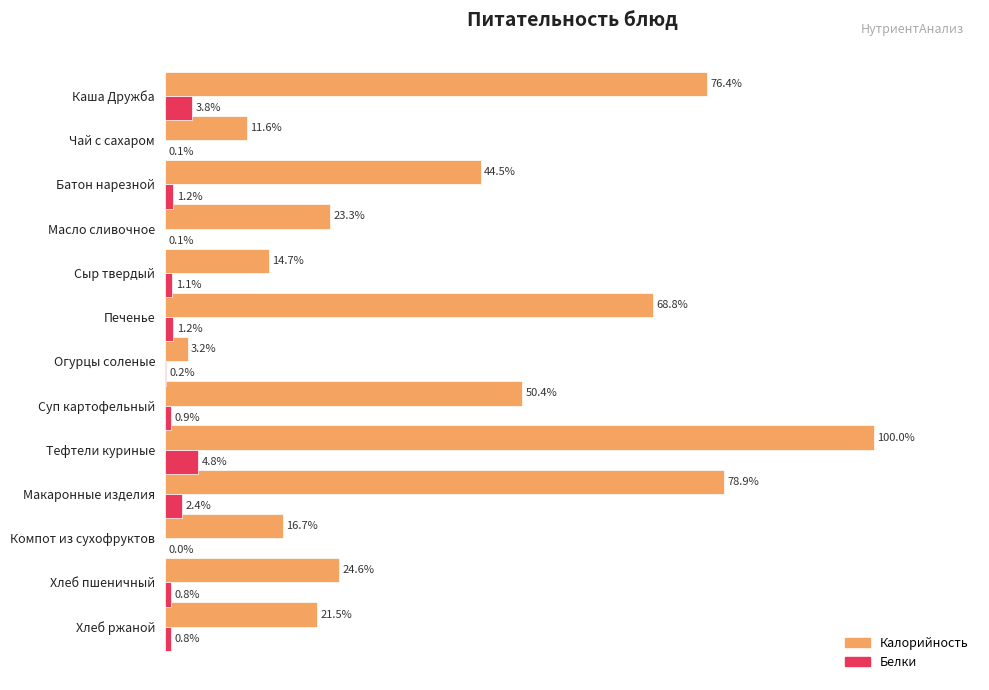

Between Сыр твердый and Тефтели куриные, which series saw the biggest shift?

Калорийность